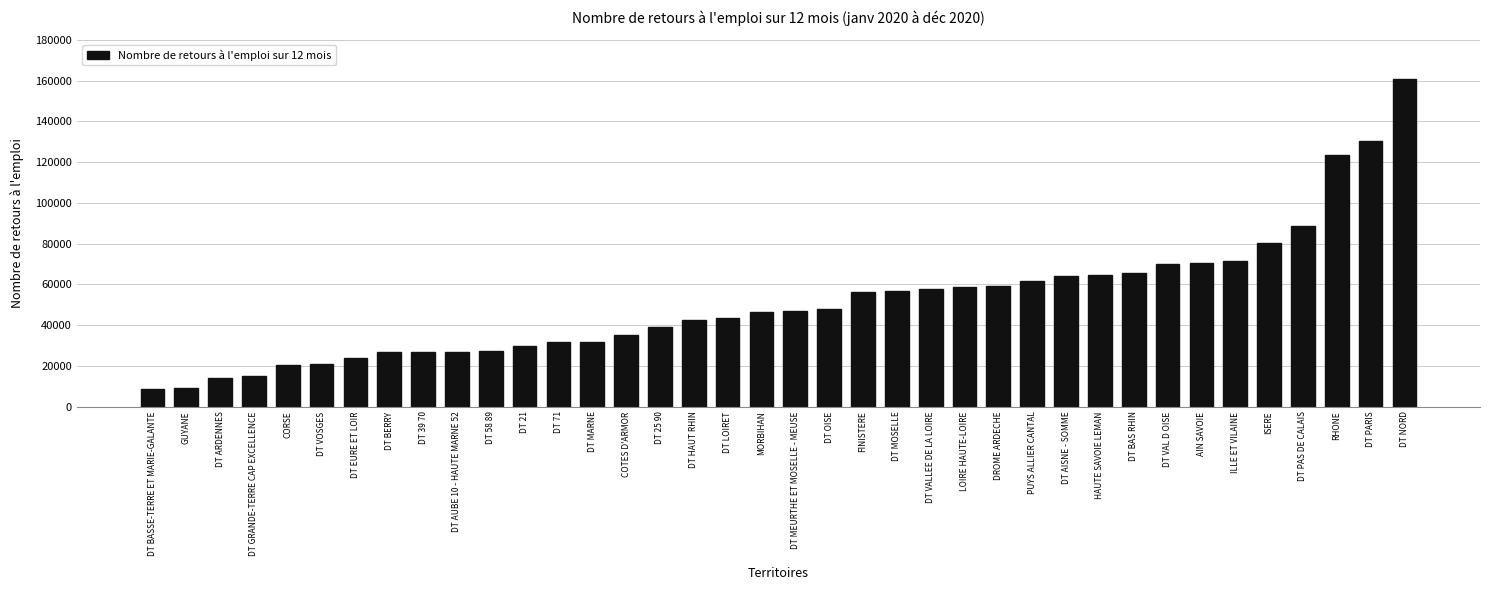

What is the sum of all values?

1952253